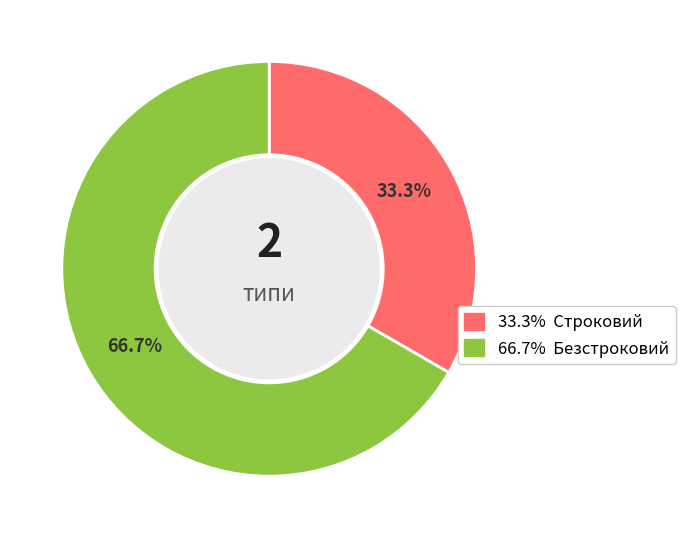

Is there a majority slice in this chart?

Yes